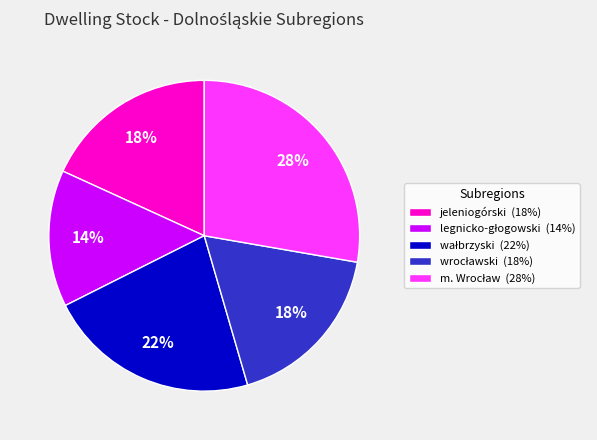

Does jeleniogórski (18%) account for over 50% of the chart?

No